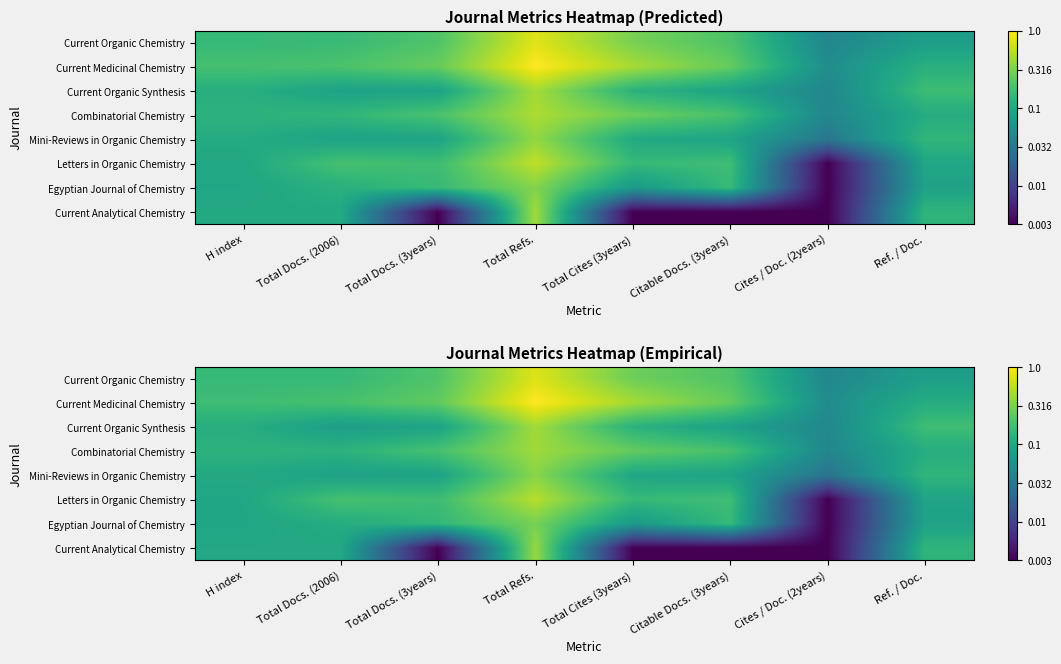

List the labels in order of Egyptian Journal of Chemistry value, smallest first.

Cites / Doc. (2years), Total Cites (3years), Ref. / Doc., H index, Total Docs. (2006), Total Docs. (3years), Citable Docs. (3years), Total Refs.